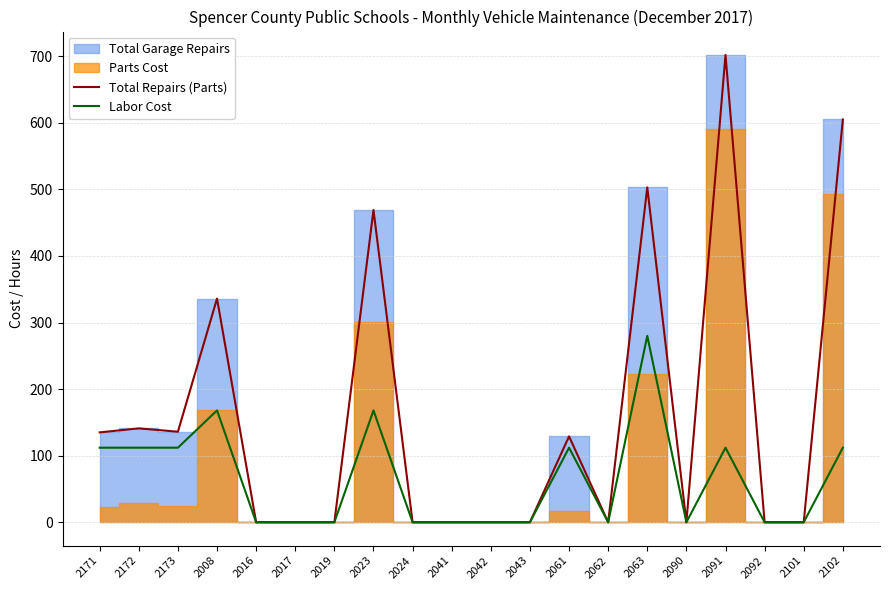

True or false: Labor Cost has a value of 165 at 2063.

False